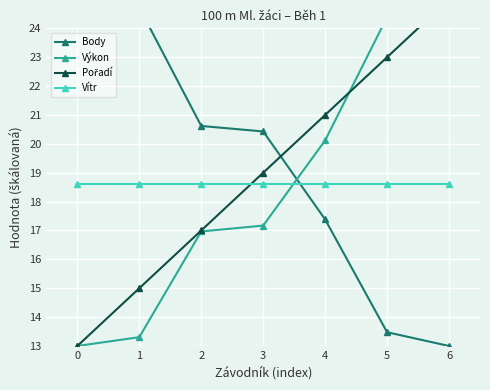

Between 4 and 6, which series saw the biggest shift?

Výkon